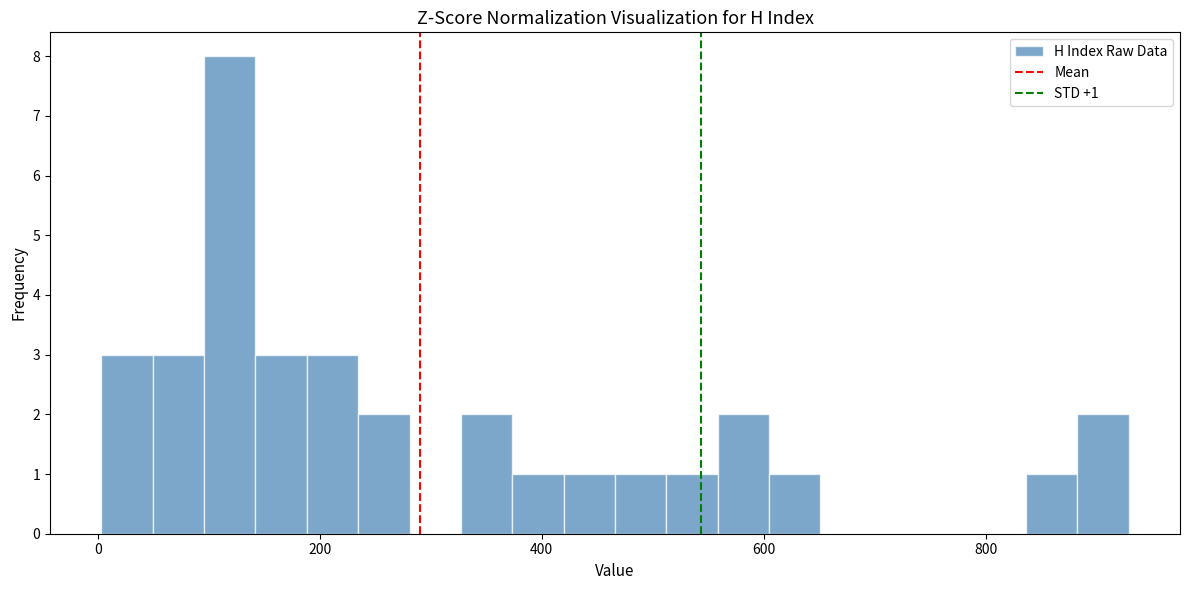

Around what value on the x-axis is the tallest bar? Give the approximate position of its centre, as read against the axis.

120